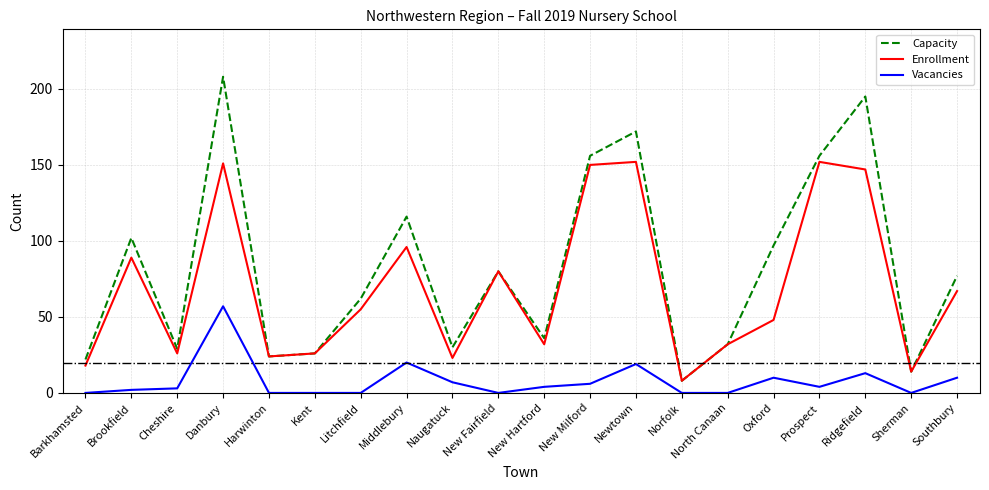

Is it true that Enrollment equals 57 at North Canaan?

False